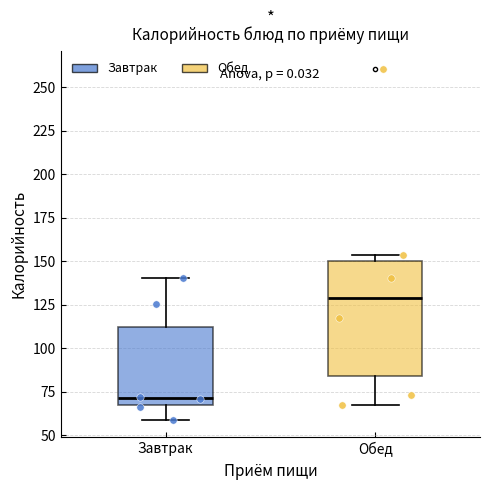

Reading left to right, transcribe this box plot: for each box, give where its median line is, the range the box spans, and where its two whiskers end, as read against the y-axis. The values are not printed on the chart, so give them approximately, as read against the axis.

Завтрак: median 70, box 65 to 110, whiskers 60 to 140
Обед: median 130, box 85 to 150, whiskers 65 to 155